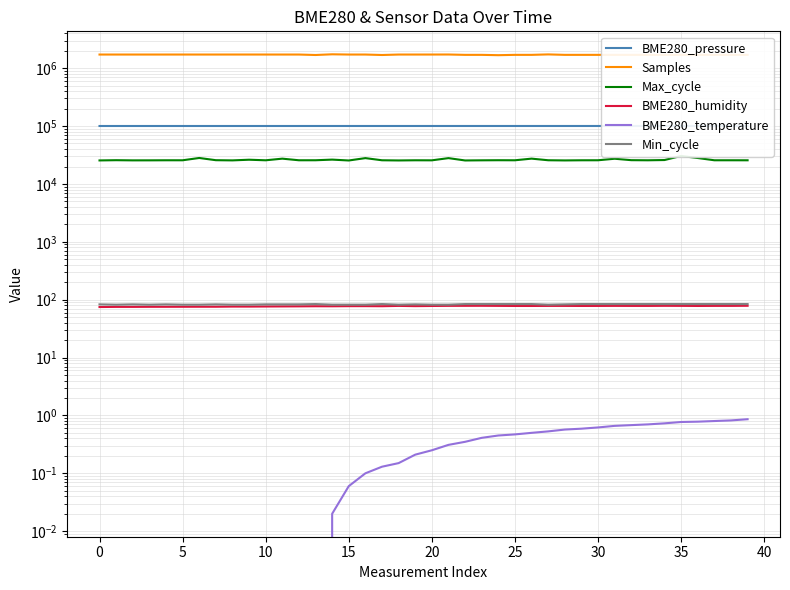

Between 31 and 22, which is larger?

31